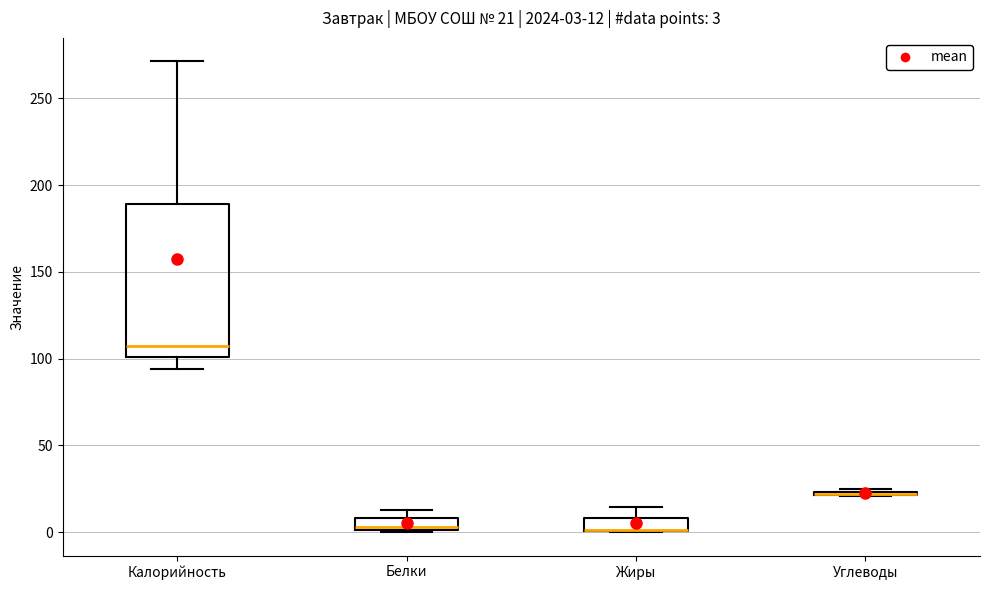

Which box is the tallest, from its lower edge to its upper edge?

Калорийность